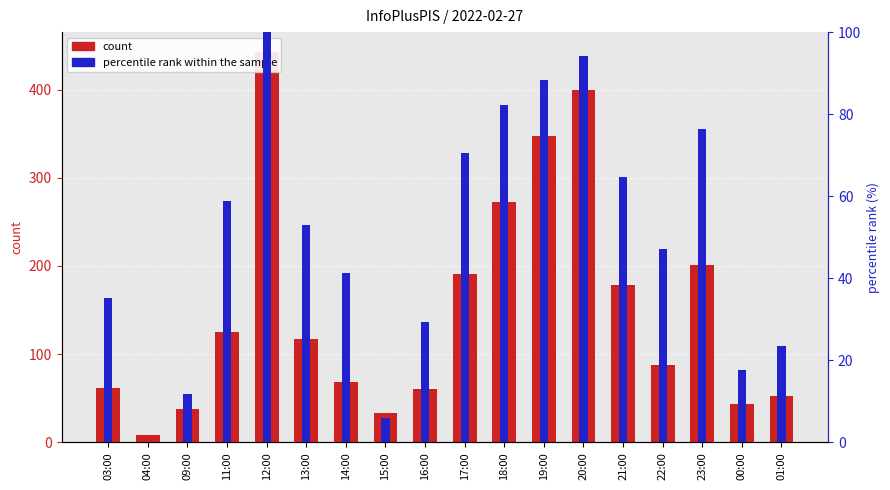

Which label corresponds to the largest value in the chart?

12:00